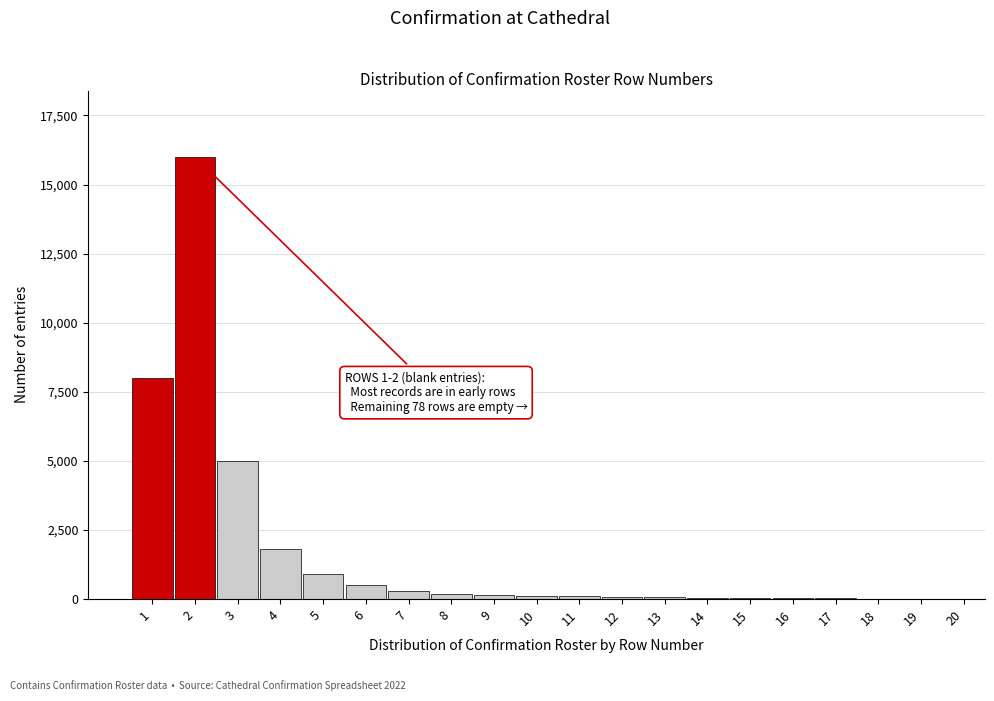

What is the greatest value displayed?

16000